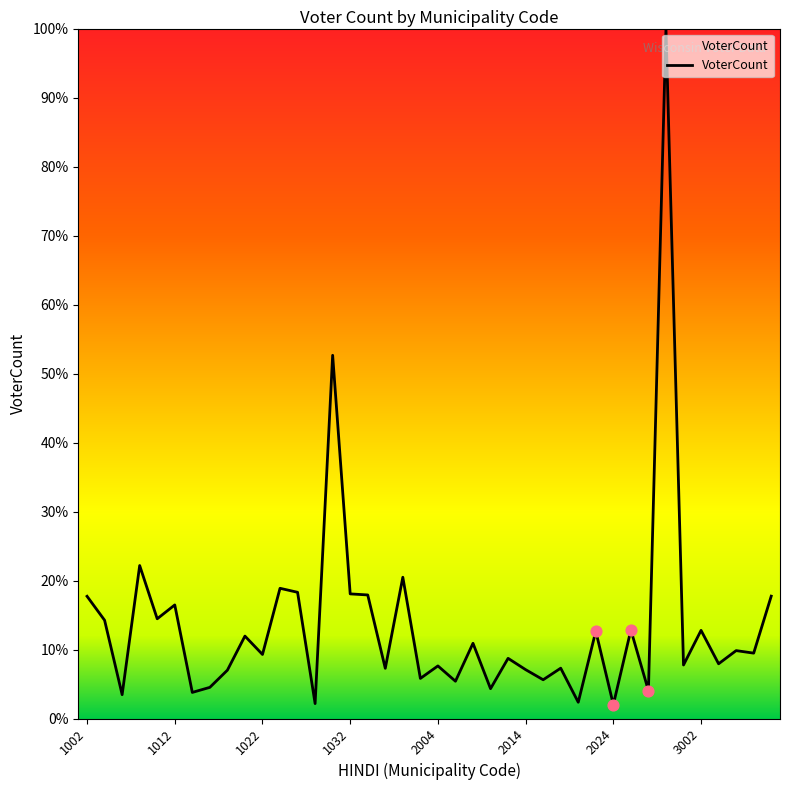

What is the maximum value shown in the chart?

100.0